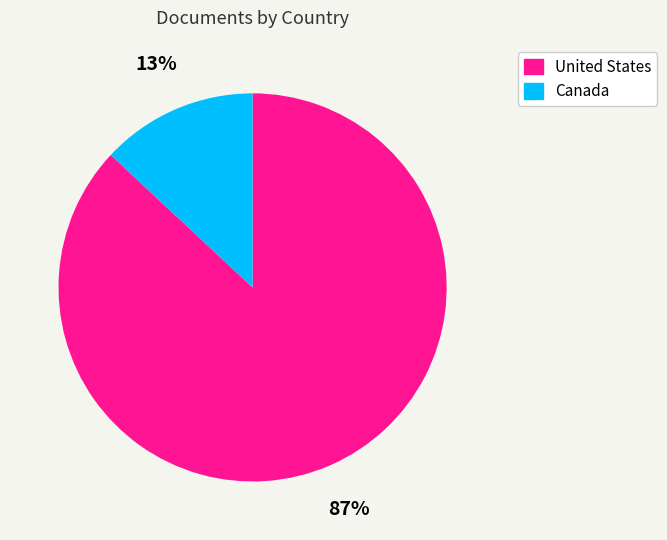

To the nearest percent, what portion does Canada represent?

13%